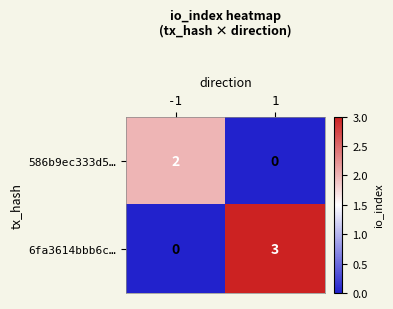

What is the greatest value displayed?

3